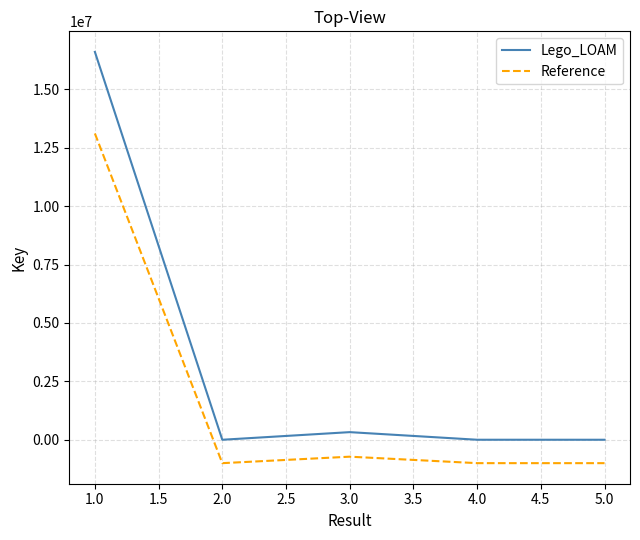

Is the value of Reference at 1.0 greater than the value of Lego_LOAM at 2.0?

Yes